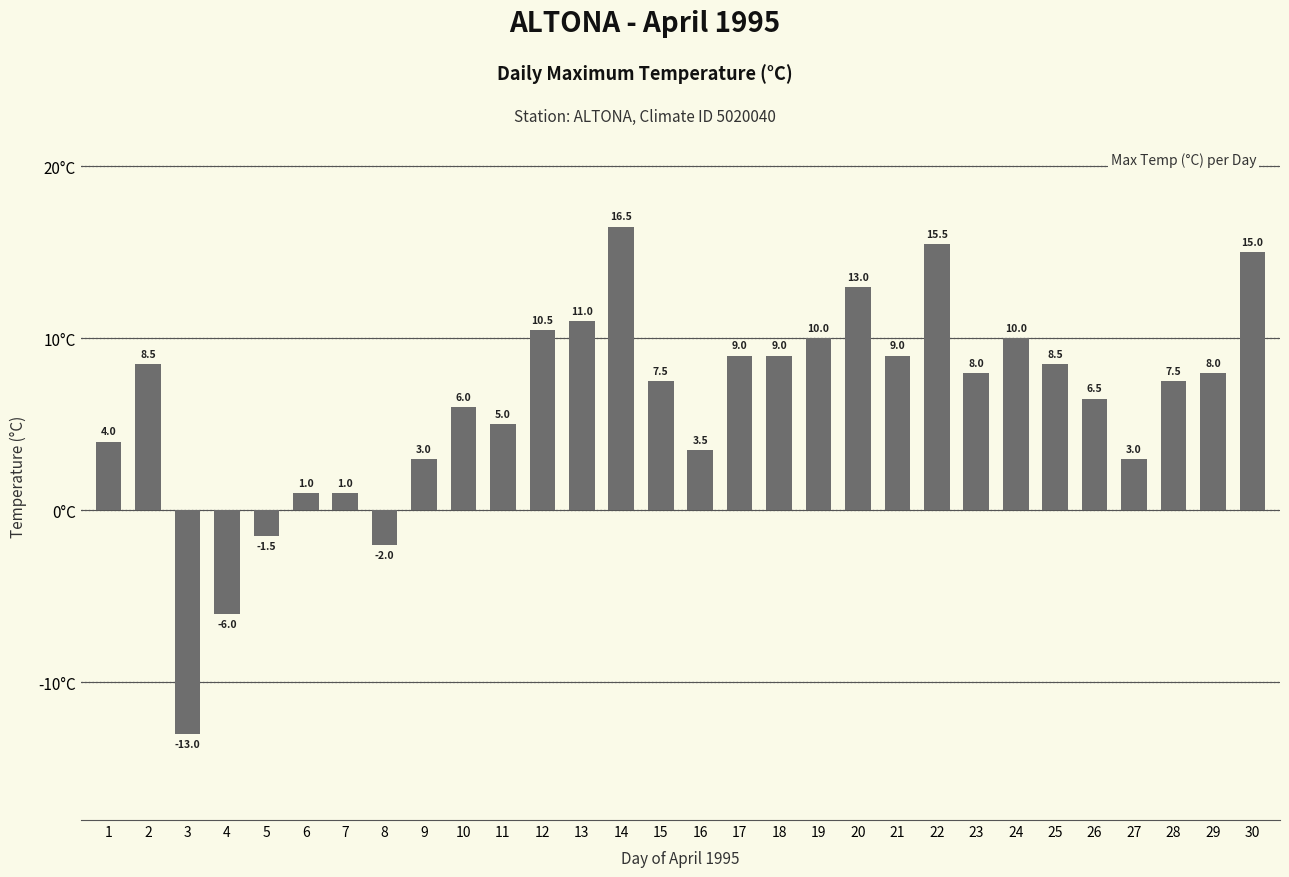

What is the difference between the maximum and second lowest values?

22.5